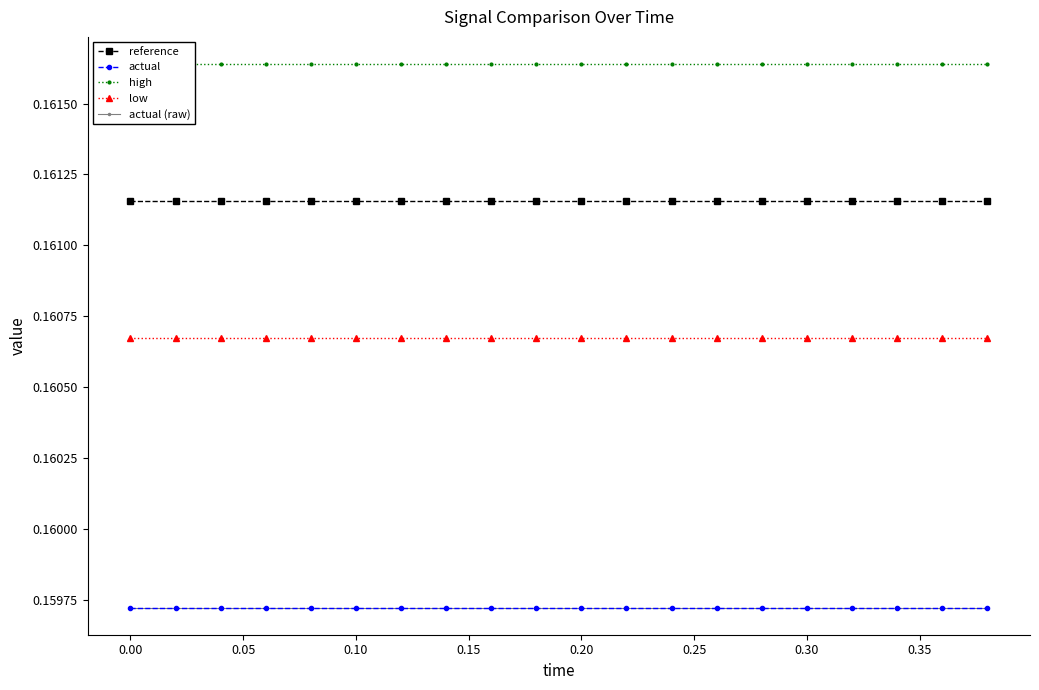

Does the chart have visible grid lines?

No